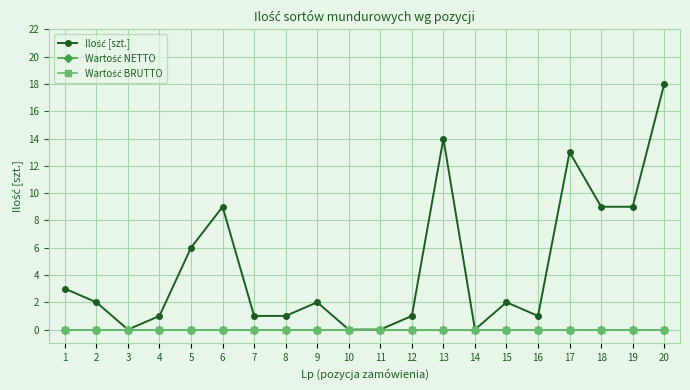

Does the chart have visible grid lines?

Yes